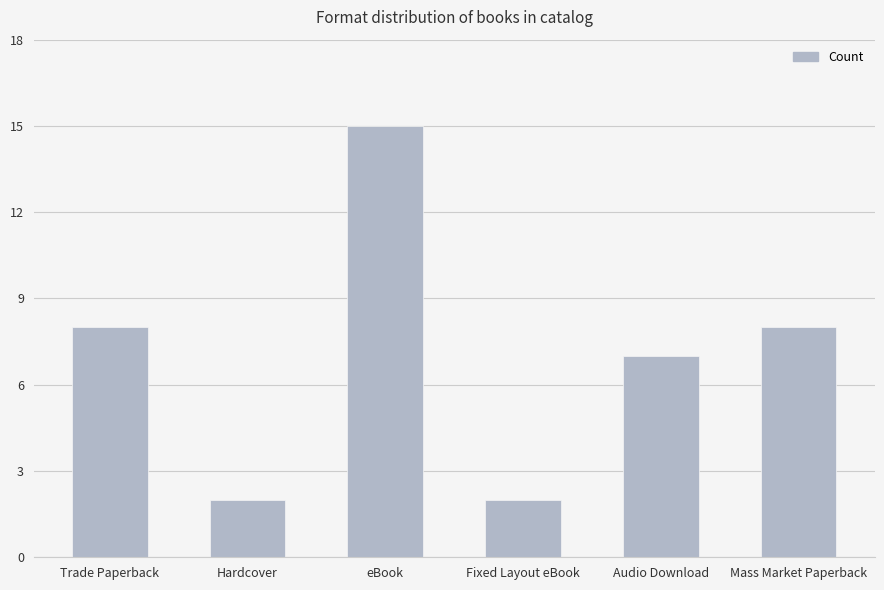

What is the minimum value shown in the chart?

2